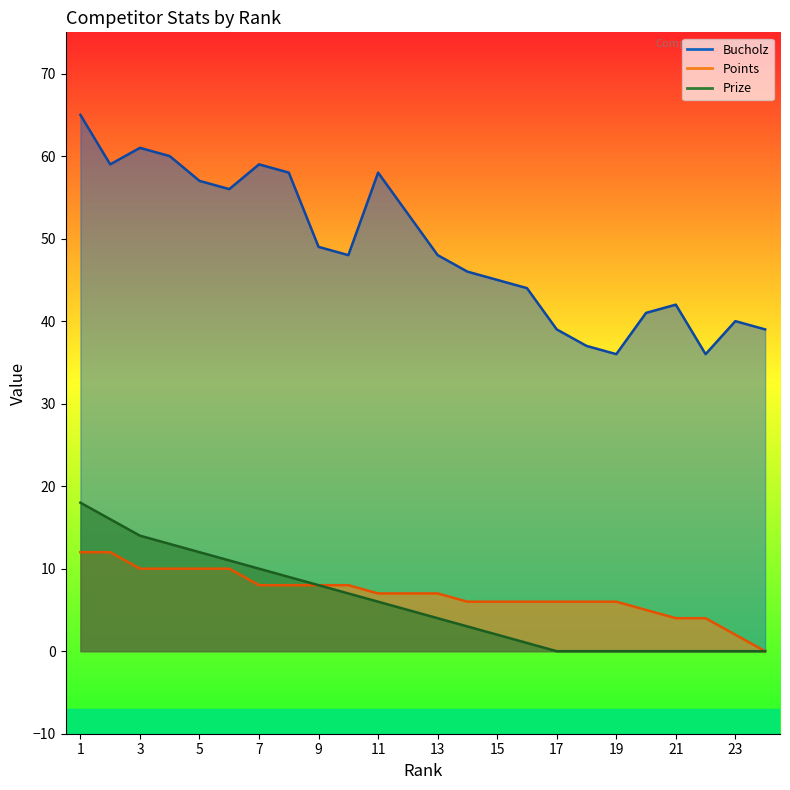

At which label does Points first exceed 7?

1